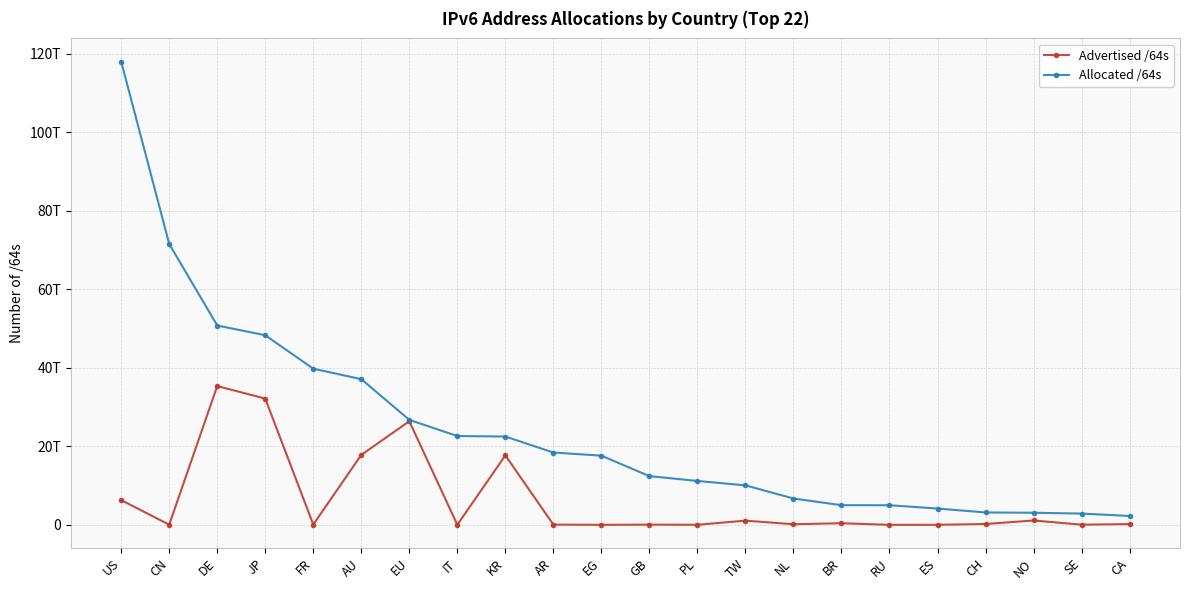

What position from the right is US?

22